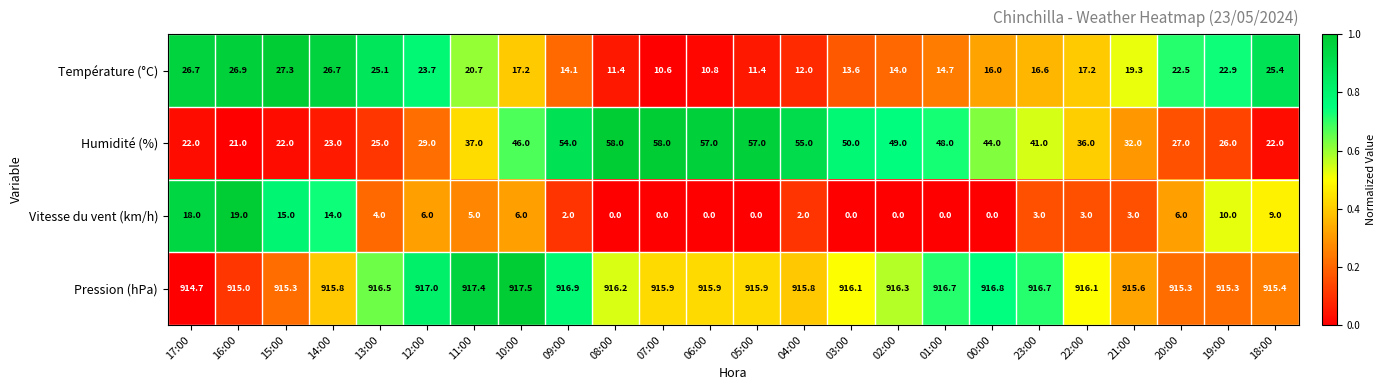

What is the difference between the Pression (hPa) values at 05:00 and 23:00?

0.8